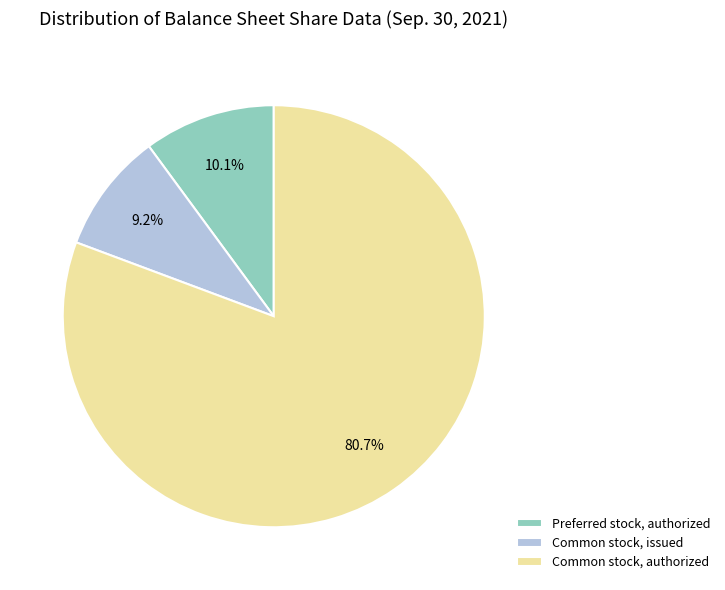

True or false: Common stock, authorized accounts for 74% of the total.

False